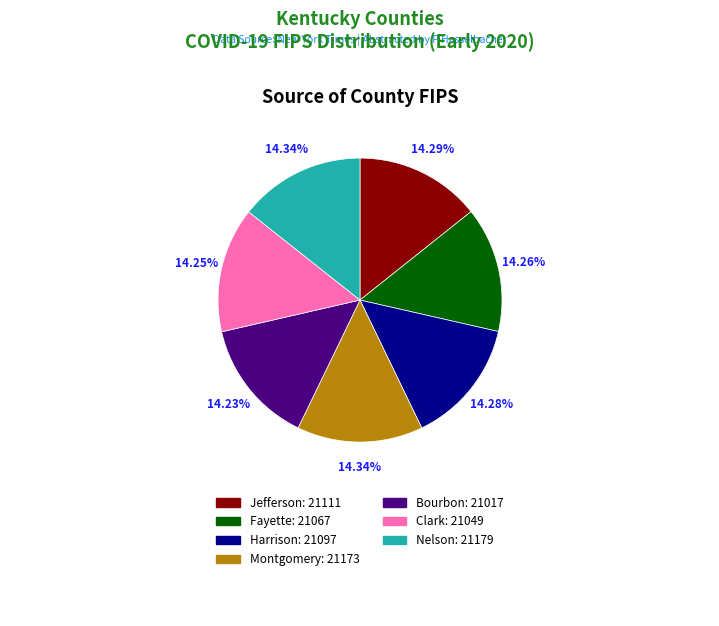

To the nearest percent, what portion does Nelson represent?

14%